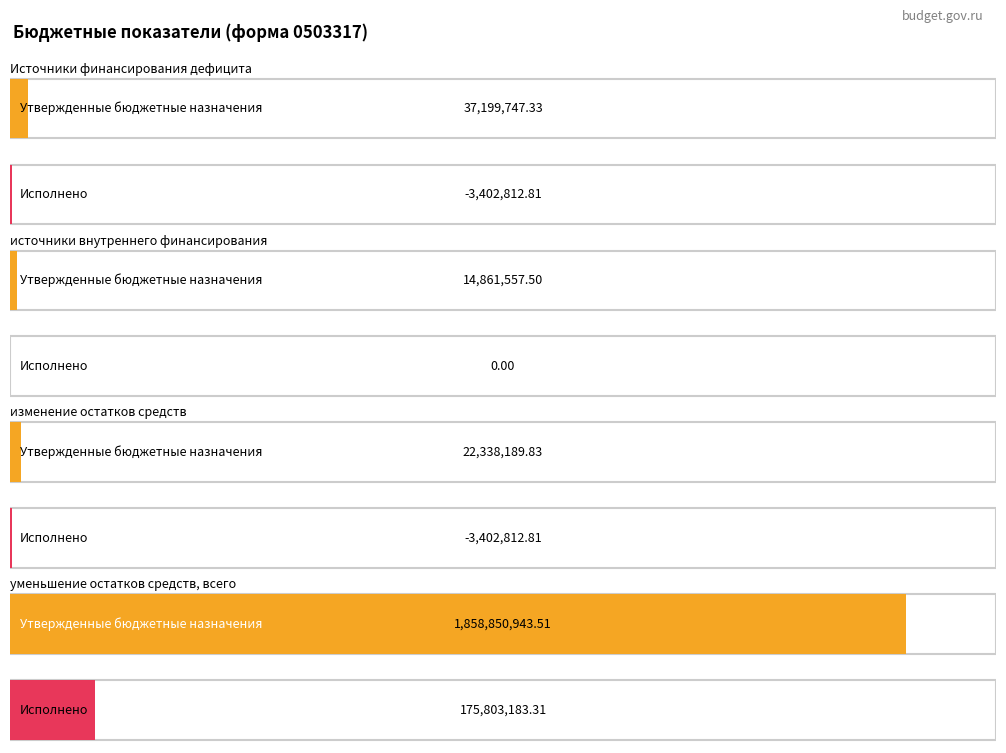

The Утвержденные бюджетные назначения series shows 37199747.3 at Источники финансирования дефицита. True or false?

True